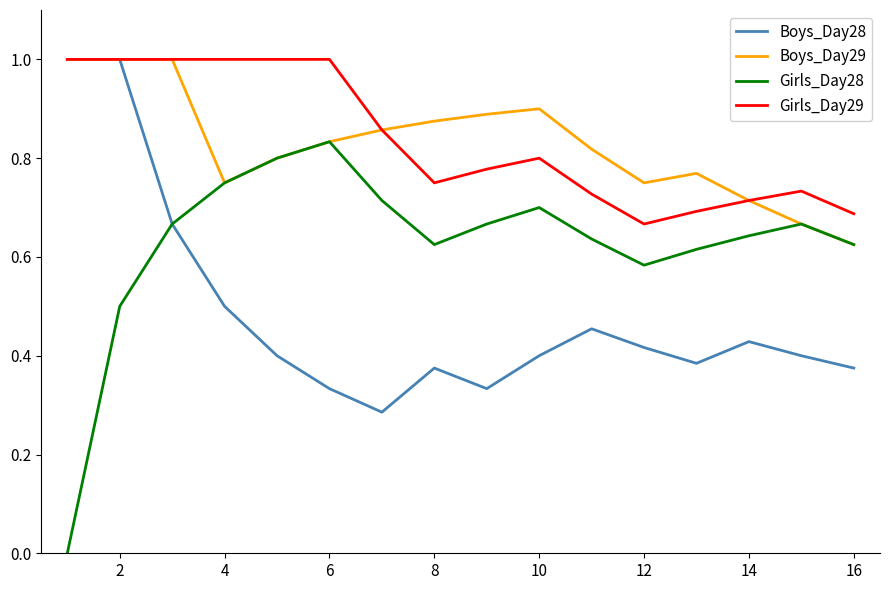

True or false: Girls_Day28 and Girls_Day29 cross at least once.

False